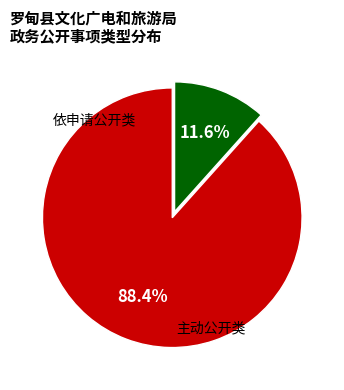

Does any single category account for the majority?

Yes